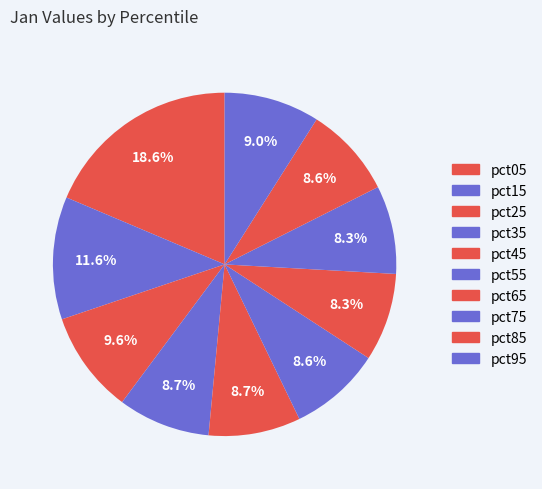

How many segments does this pie chart have?

10